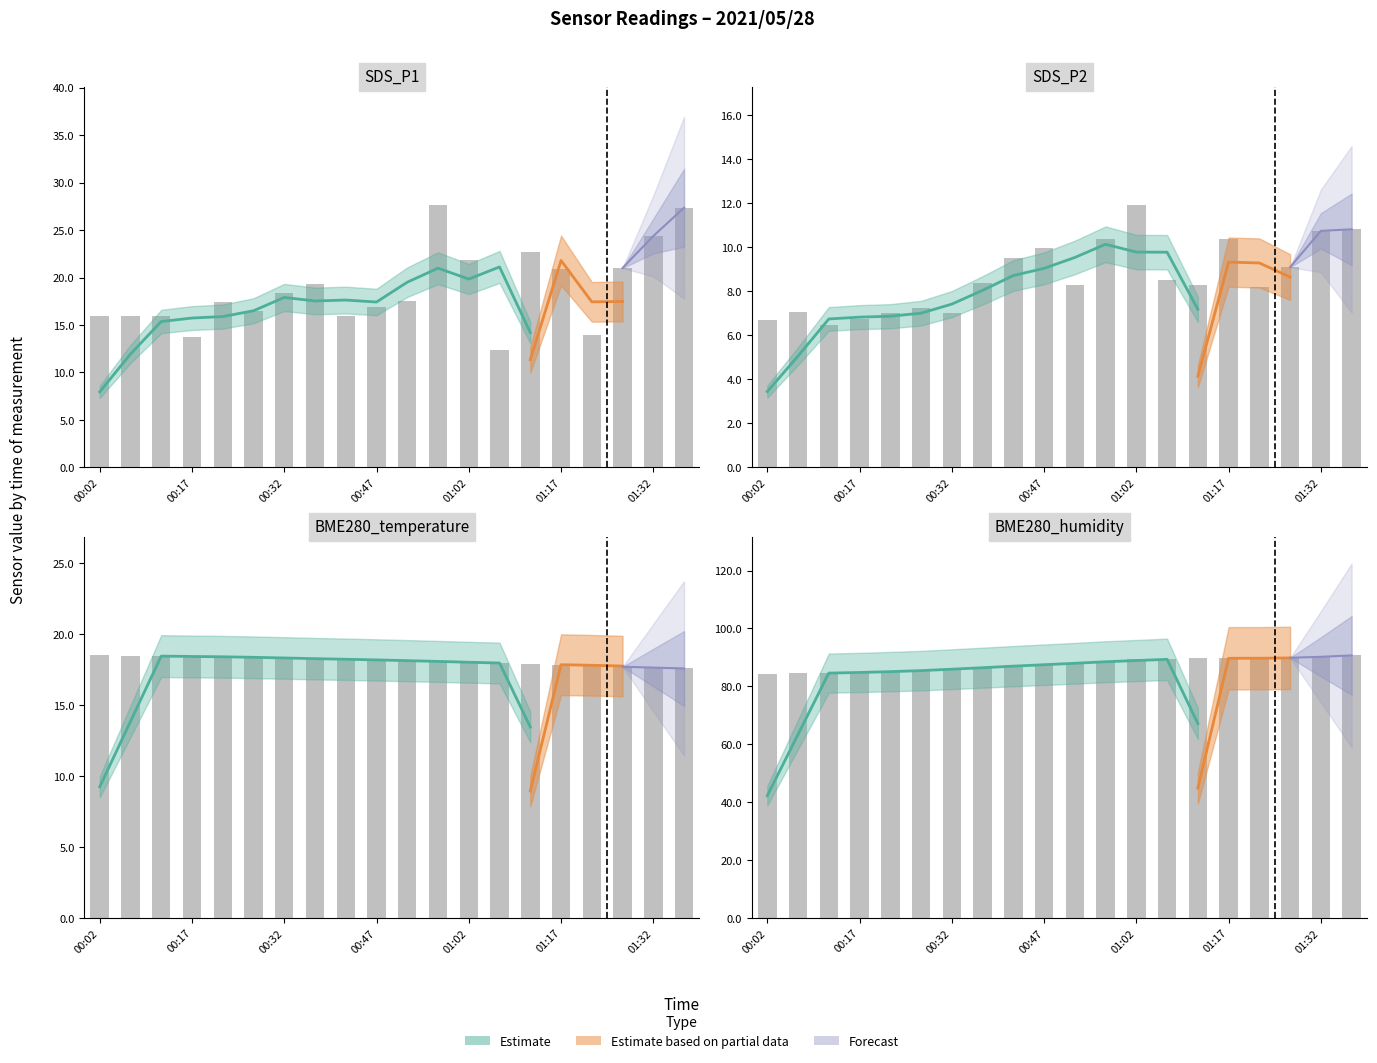

What is the sum of the SDS_P1 values at 00:47 and 00:42?

32.8